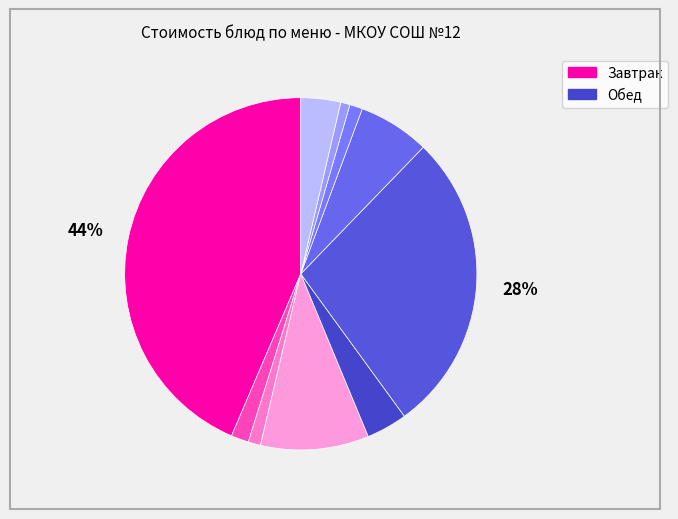

Count the number of slices in the pie.

10